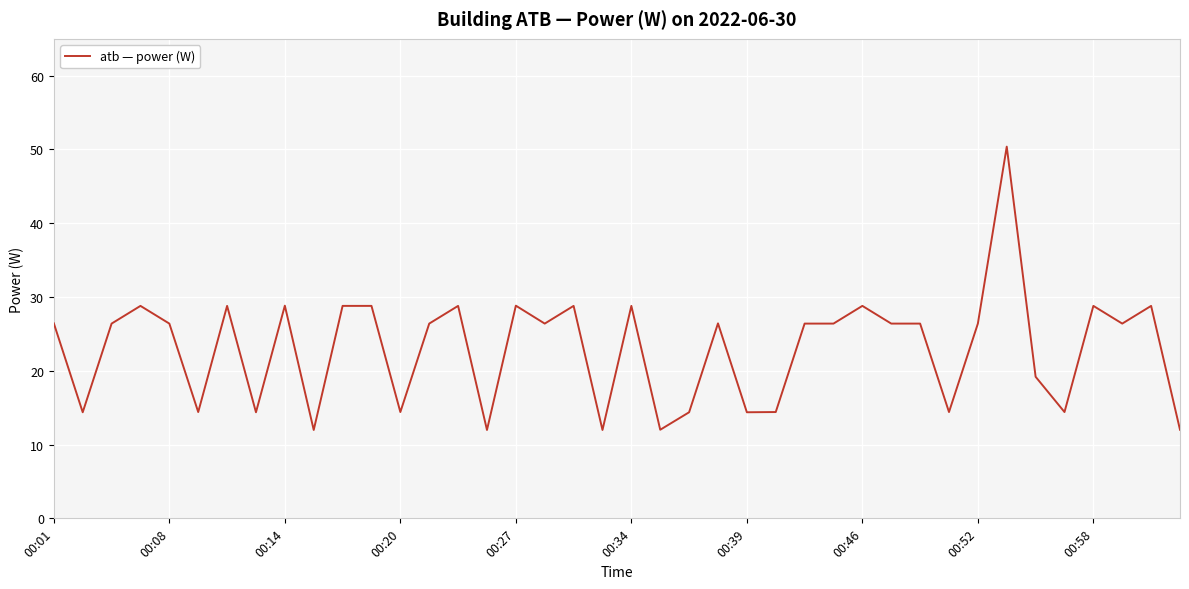

Count the number of values greater than 26.

25